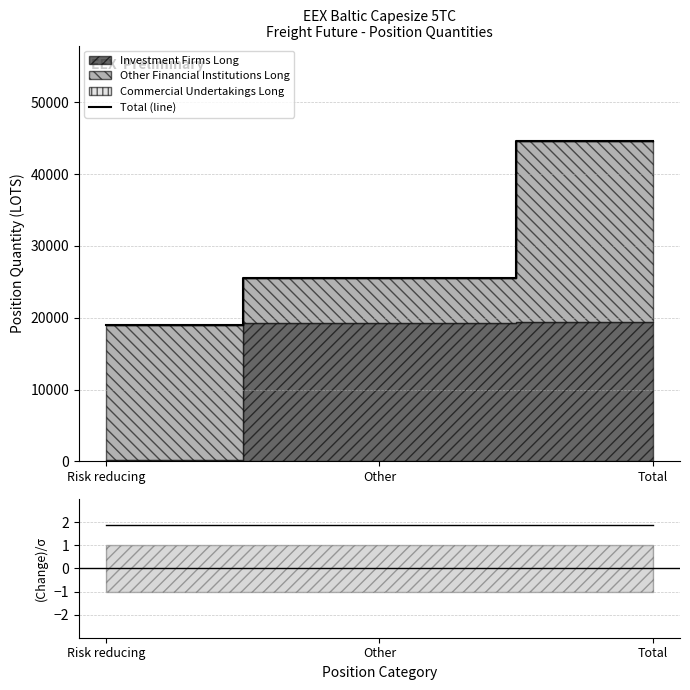

What is the maximum value shown in the chart?

44544.8